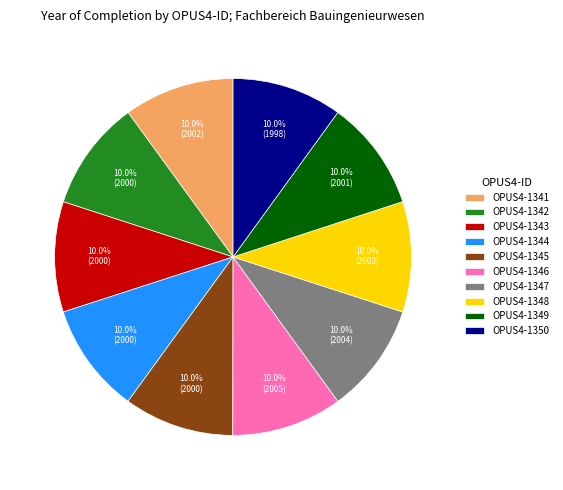

Is there a majority slice in this chart?

No